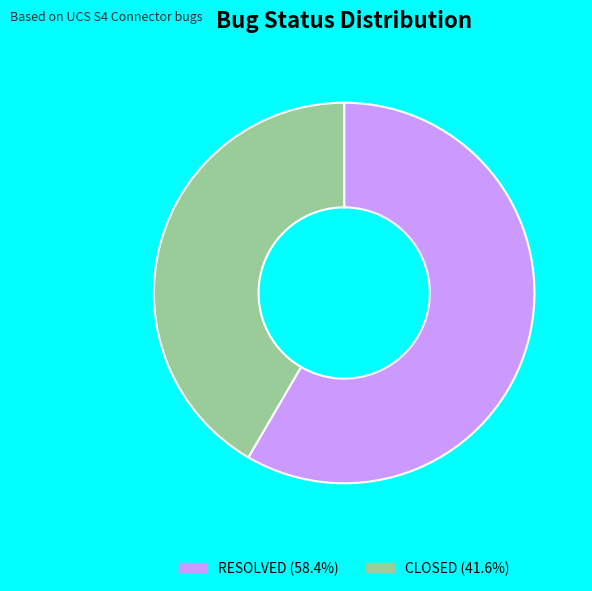

Approximately how many times larger is the value at CLOSED (41.6%) compared to RESOLVED (58.4%)?

0.7